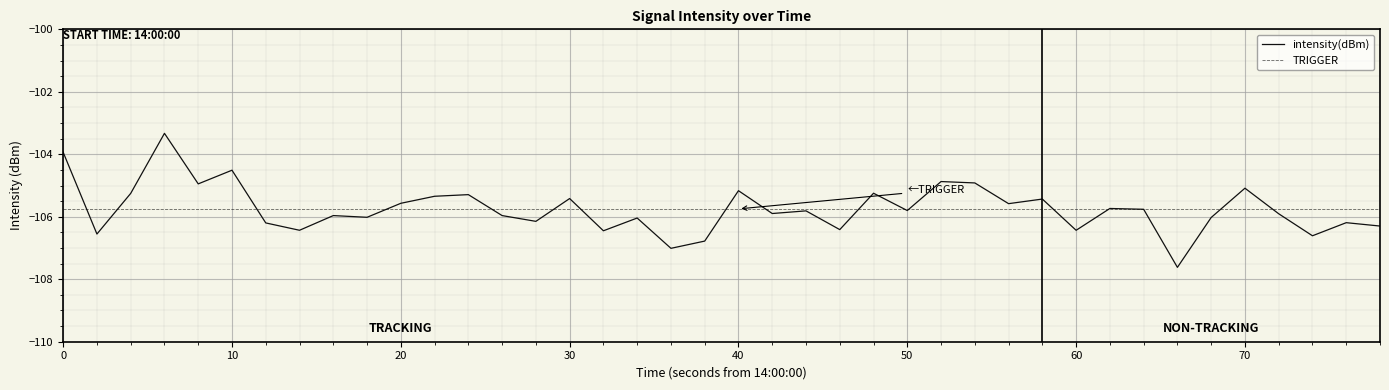

What is the smallest value displayed?

-107.6